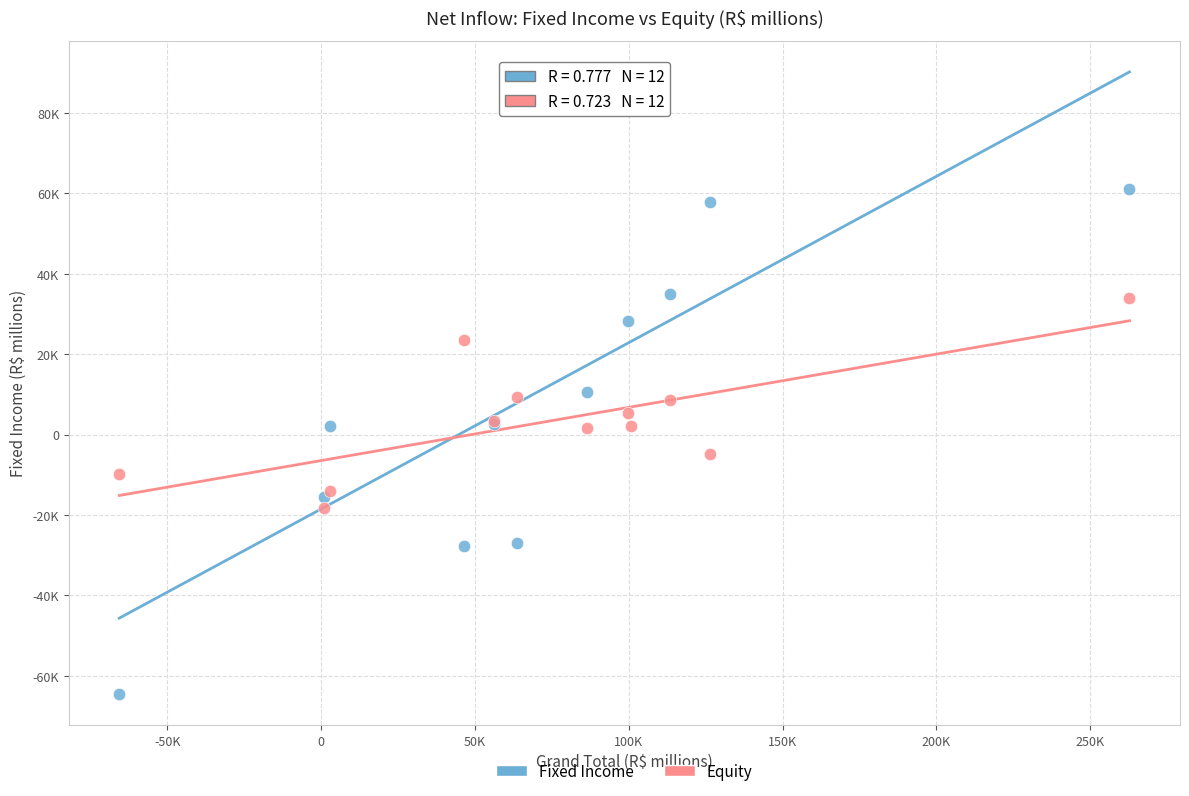

What are all the series names shown in the legend?

Fixed Income, Equity